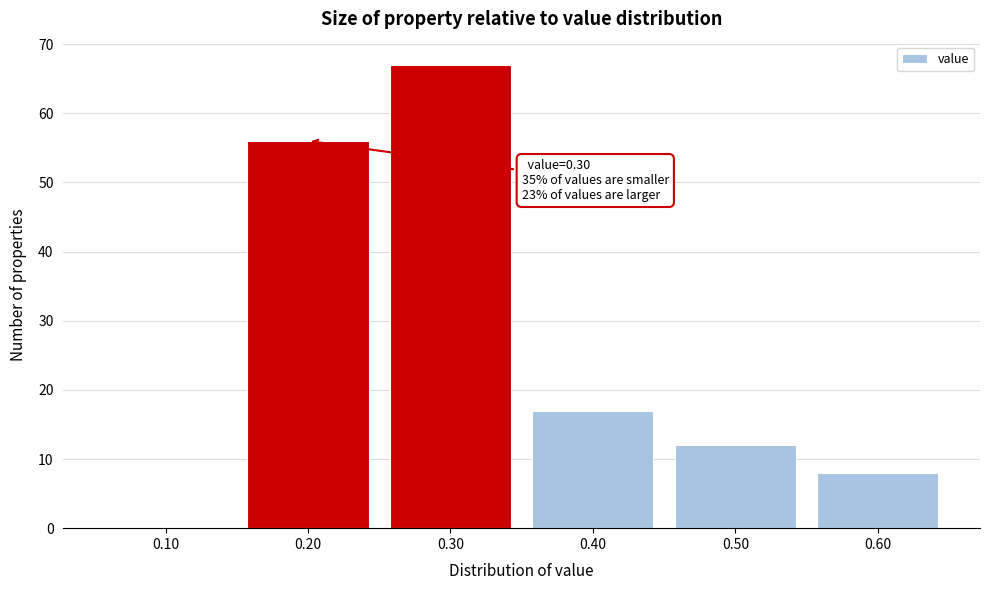

Reading right to left, transcribe all the data shown in this chart.

0.60=8	0.50=12	0.40=17	0.30=67	0.20=56	0.10=0